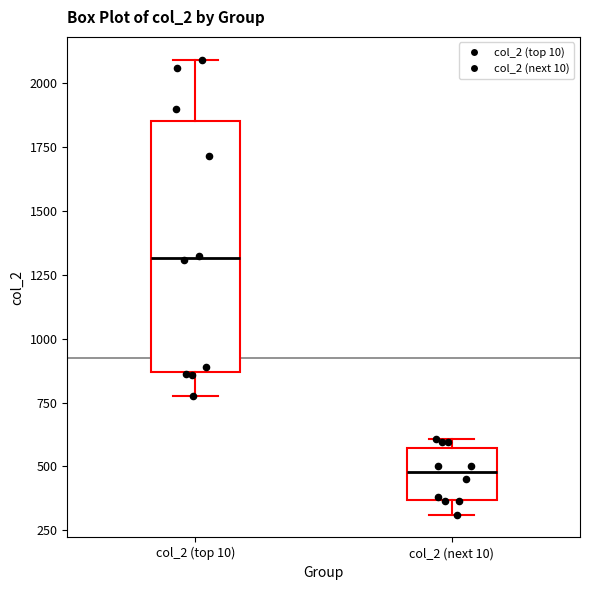

Reading left to right, read every box against the y-axis: the position of its median line, the range the box covers, and the ends of its whiskers. The values are not printed on the chart, so give them approximately, as read against the axis.

col_2 (top 10): median 1300, box 850 to 1850, whiskers 800 to 2100
col_2 (next 10): median 500, box 350 to 550, whiskers 300 to 600